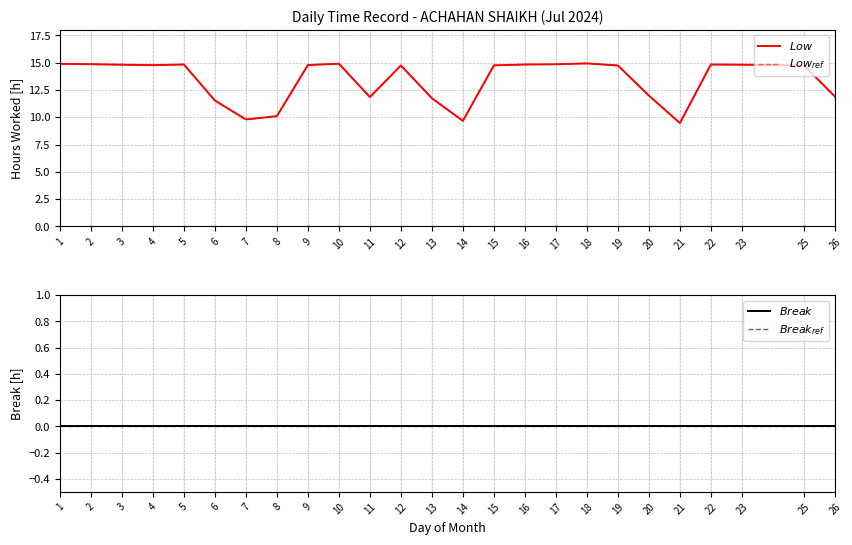

The $Low$ series shows 10.1 at 8. True or false?

True